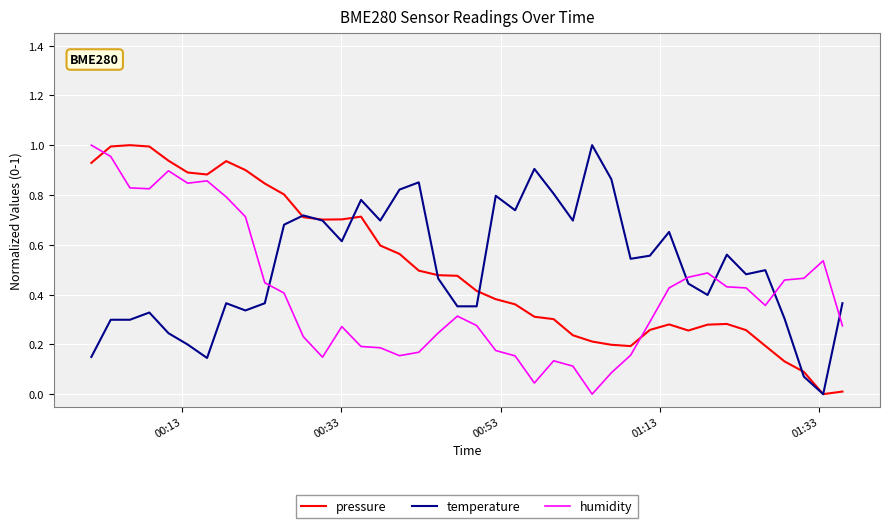

What are all the series names shown in the legend?

pressure, temperature, humidity